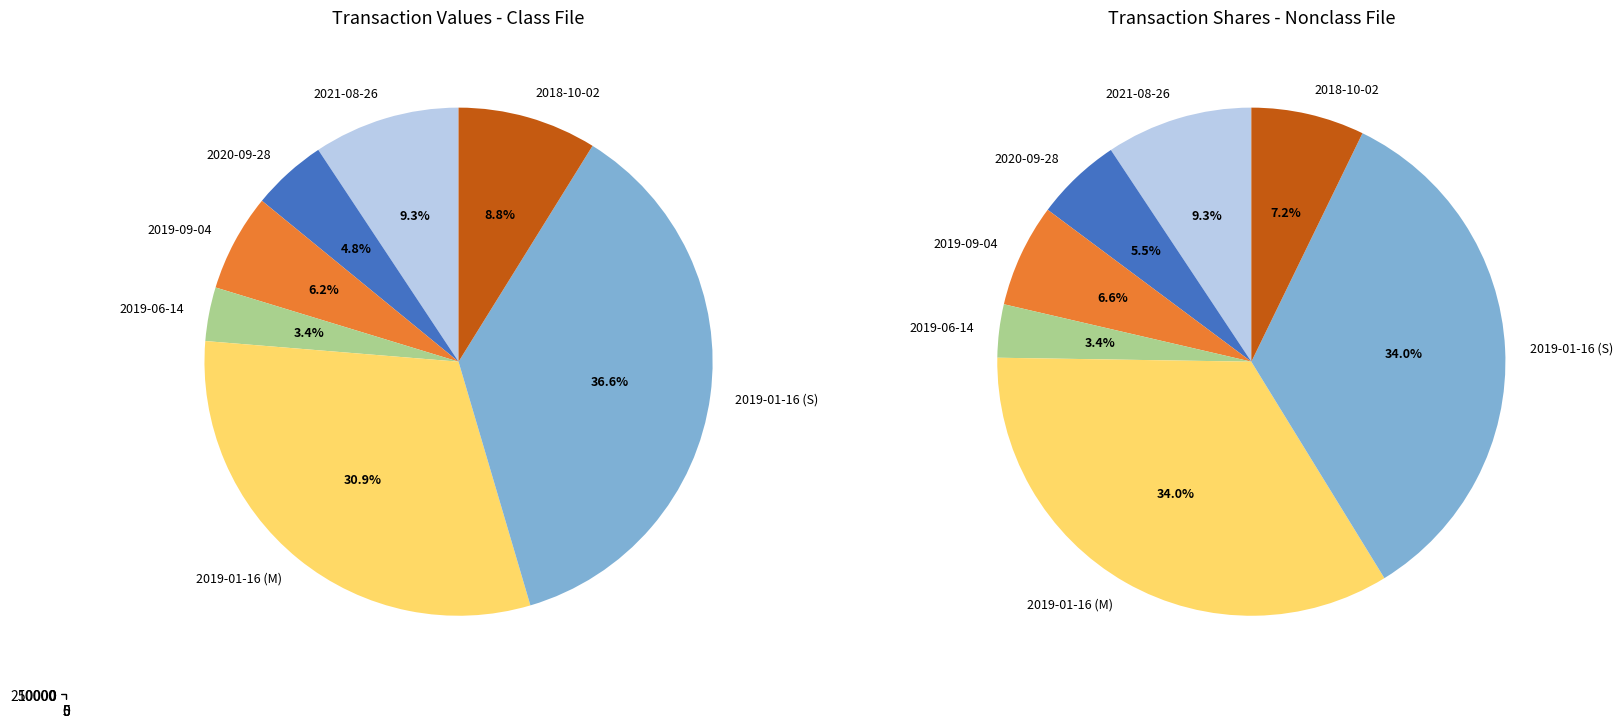

How much of the chart is everything except 2019-09-04?

93.8%